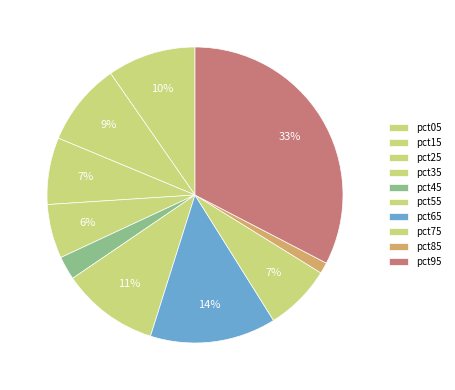

How many segments does this pie chart have?

10